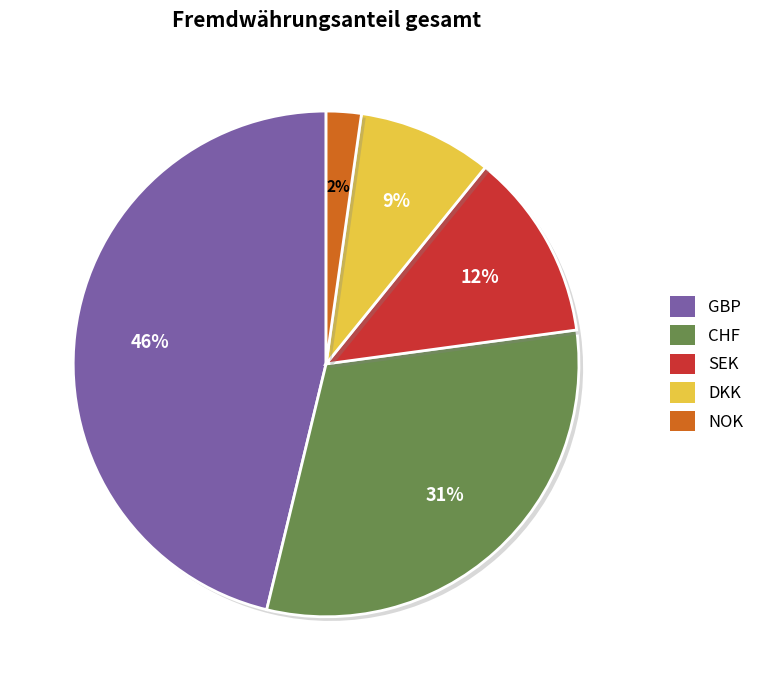

To the nearest percent, what is the combined percentage of DKK and SEK?

21%